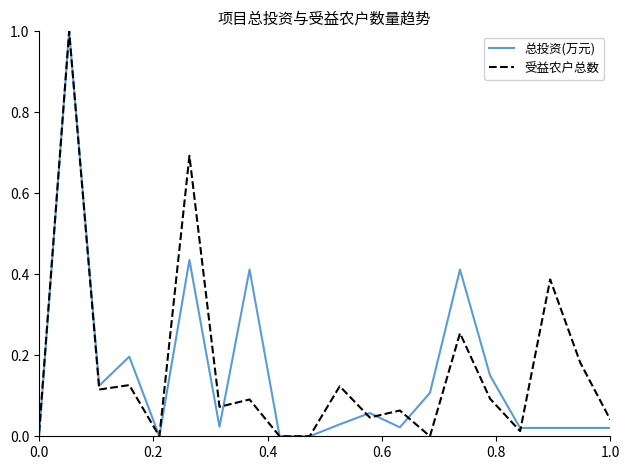

What is the greatest value displayed?

1.0